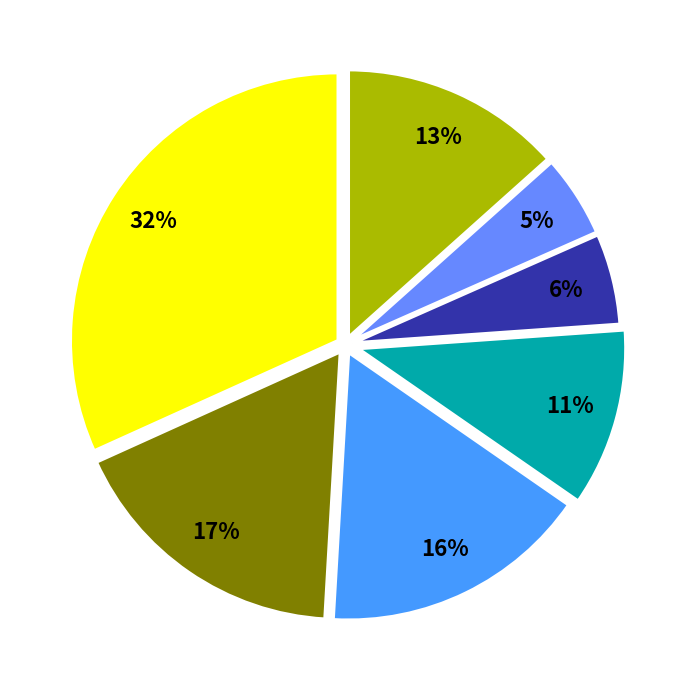

Count the number of slices in the pie.

7